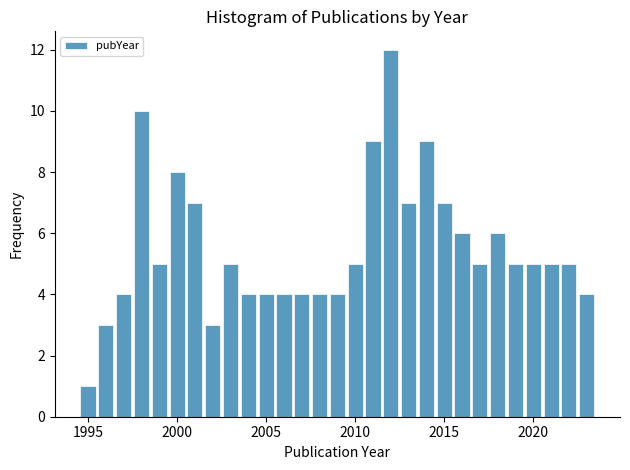

Around what value on the x-axis is the tallest bar? Give the approximate position of its centre, as read against the axis.

2012.0